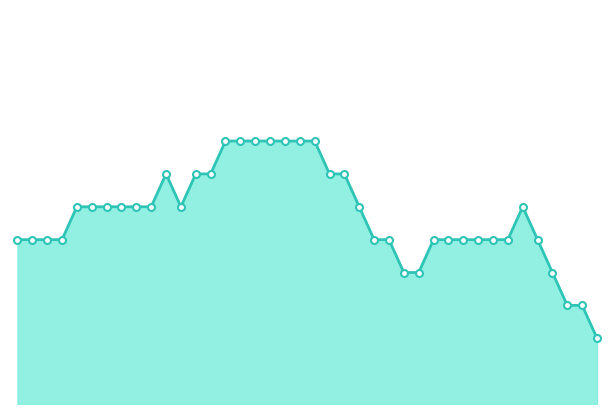

Is this an area chart (filled region under the line)?

Yes